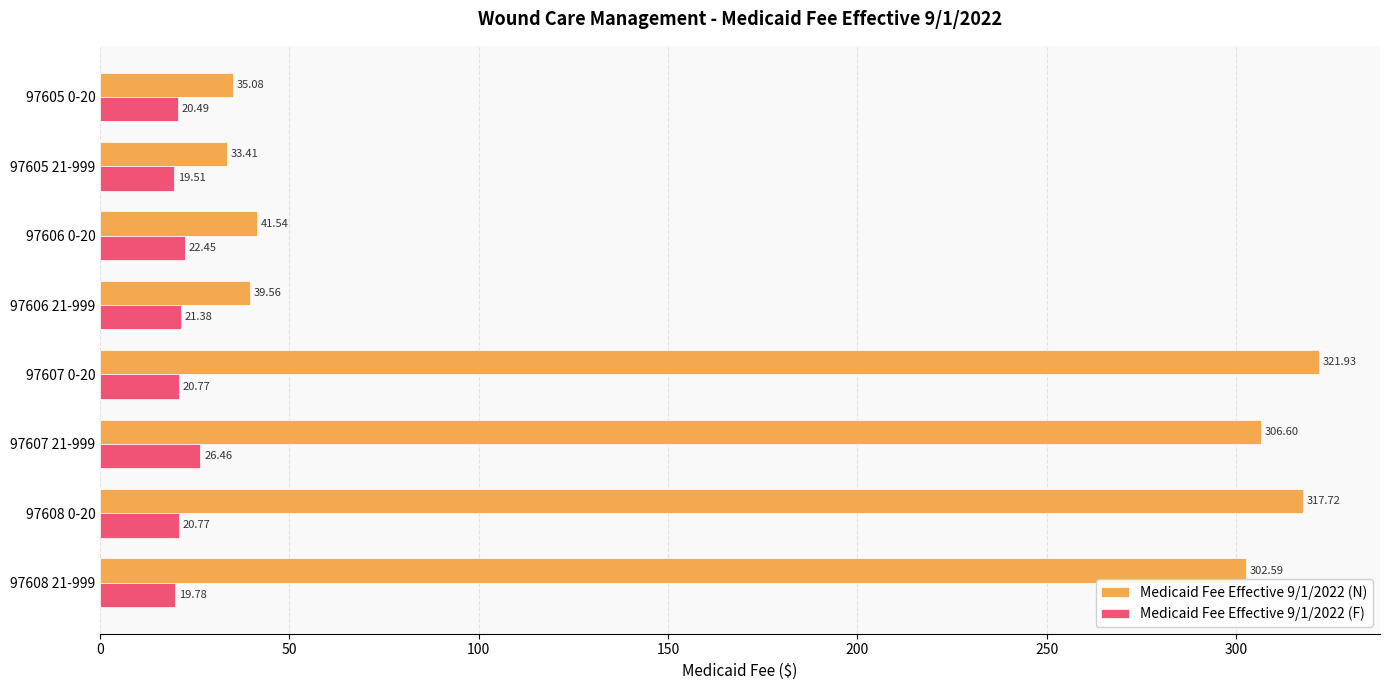

Between 97608 0-20 and 97608 21-999, which series saw the biggest shift?

Medicaid Fee Effective 9/1/2022 (N)